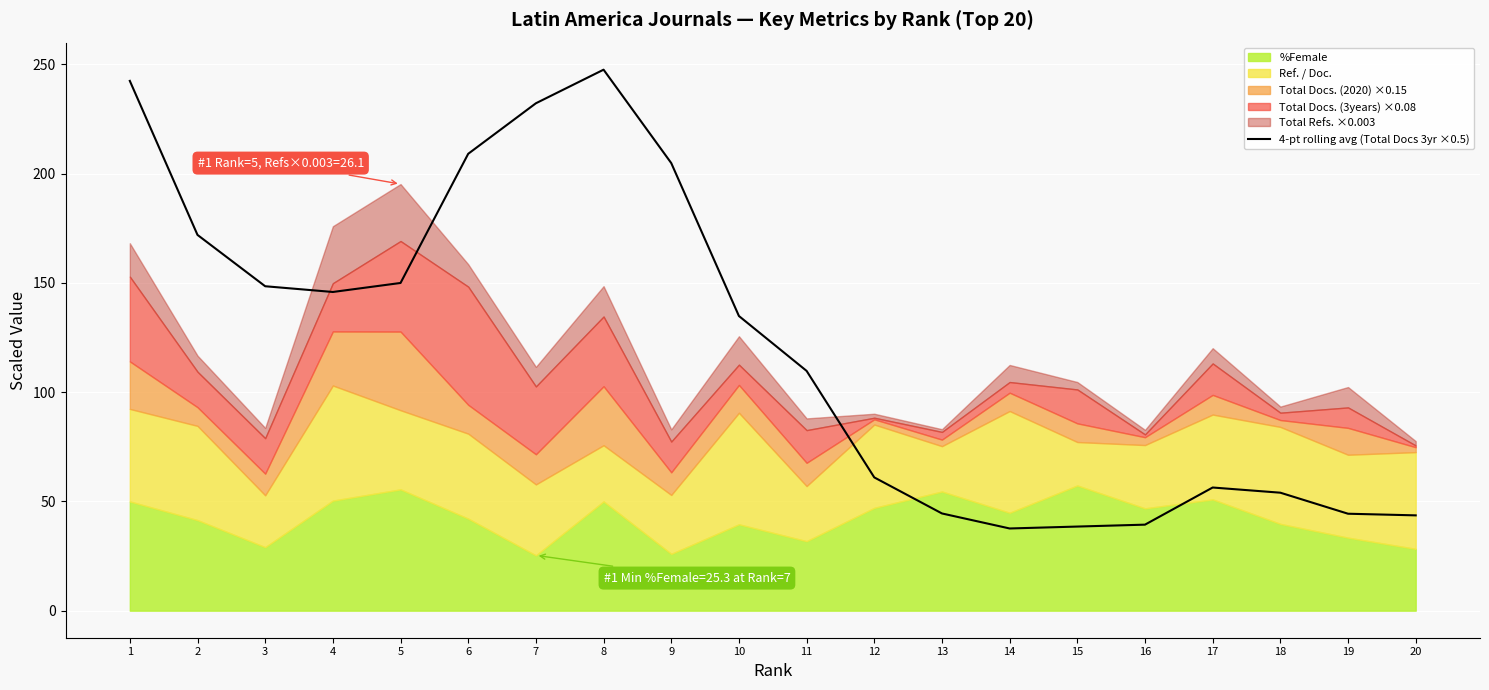

True or false: the data shows 43.6 at 20.

True